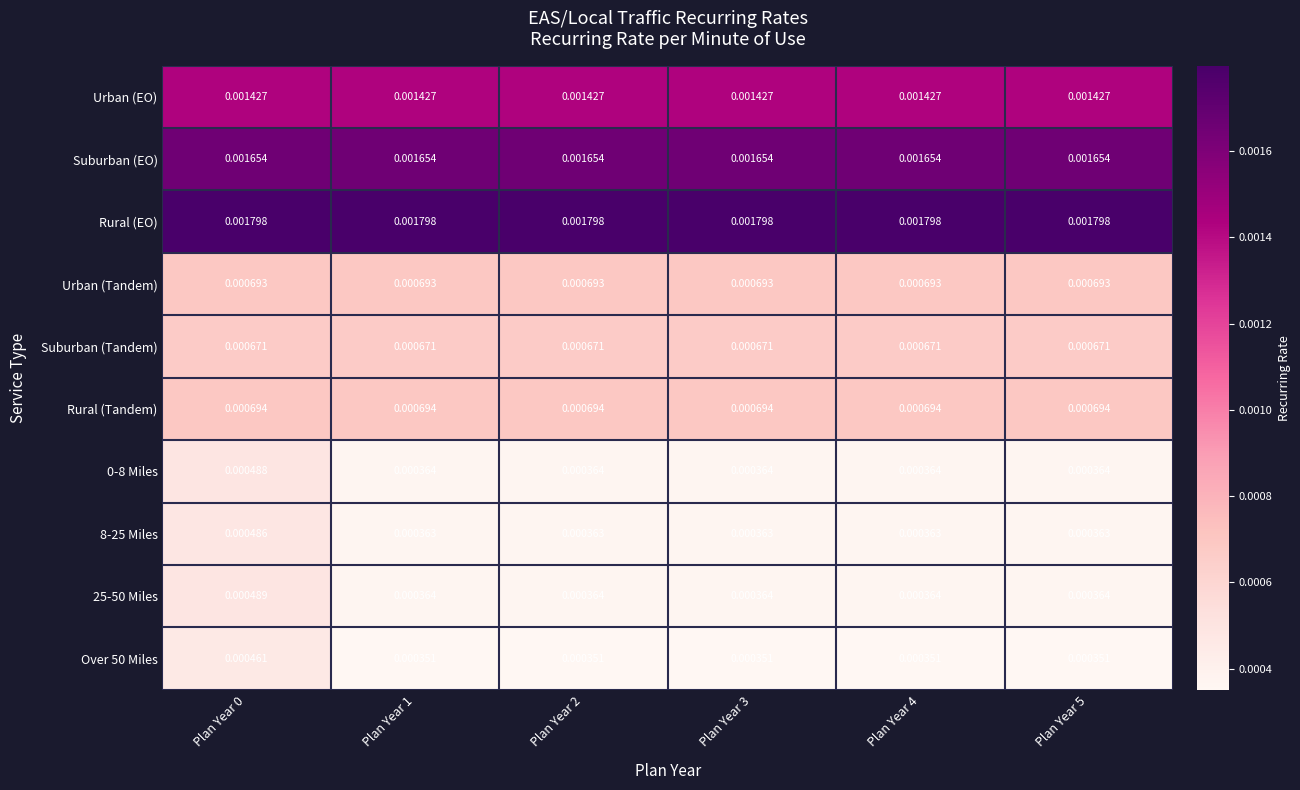

Is the value of Urban (EO) at Plan Year 3 greater than the value of 25-50 Miles at Plan Year 4?

Yes